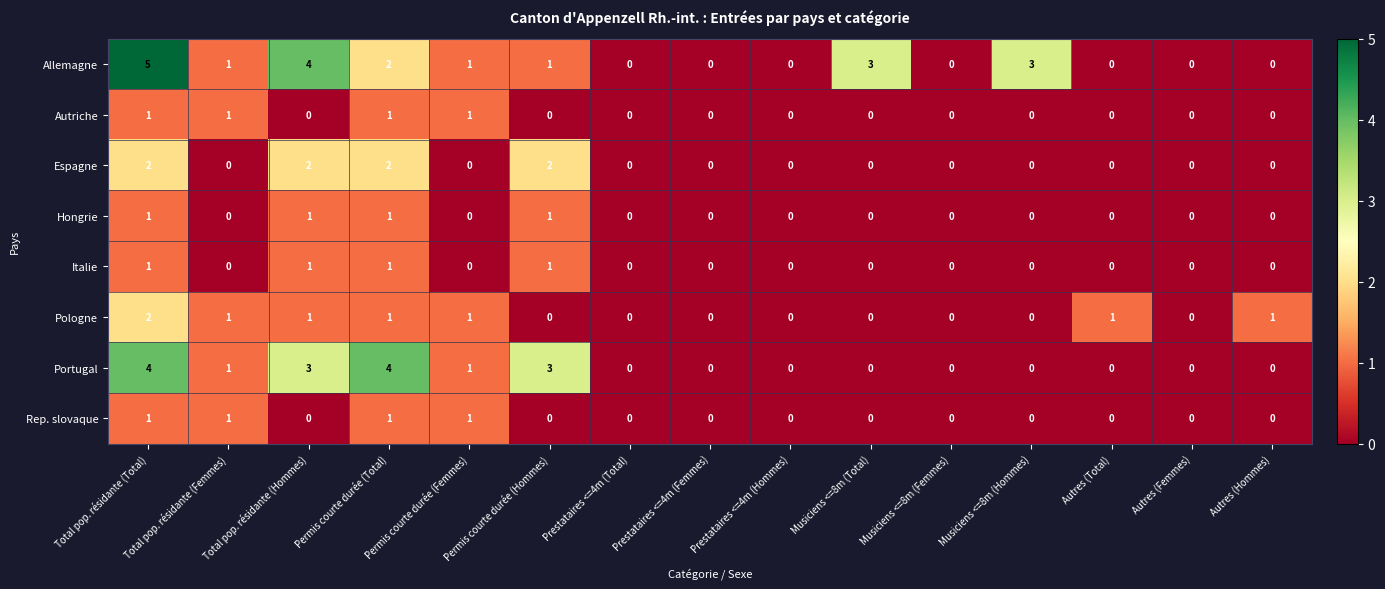

What is the maximum value shown in the chart?

5